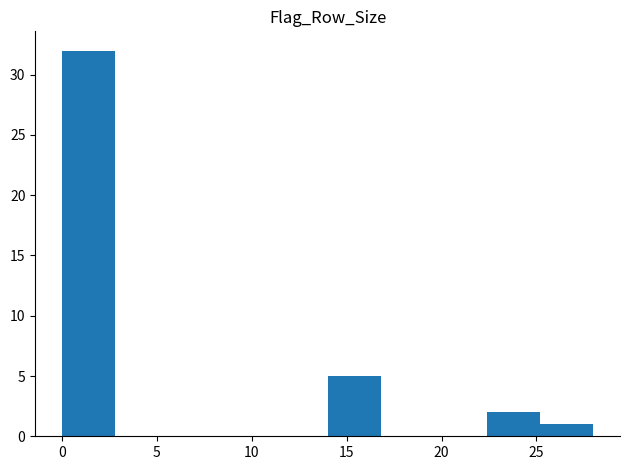

Reading left to right, list every bar in this chart as the range it spans on the x-axis followed by its height. Neither the bar edges nor the heights are printed on the chart, so give them approximately, as read against the axes.

0.0 to 2.8: 32
2.8 to 5.6: 0
5.6 to 8.4: 0
8.4 to 11.2: 0
11.2 to 14.0: 0
14.0 to 16.8: 5
16.8 to 19.6: 0
19.6 to 22.4: 0
22.4 to 25.2: 2
25.2 to 28.0: 1